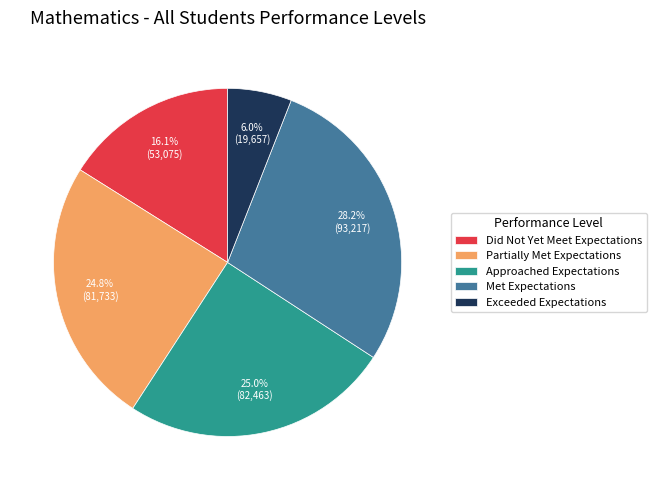

Combined, what portion of the pie is Met Expectations and Did Not Yet Meet Expectations?

44.3%